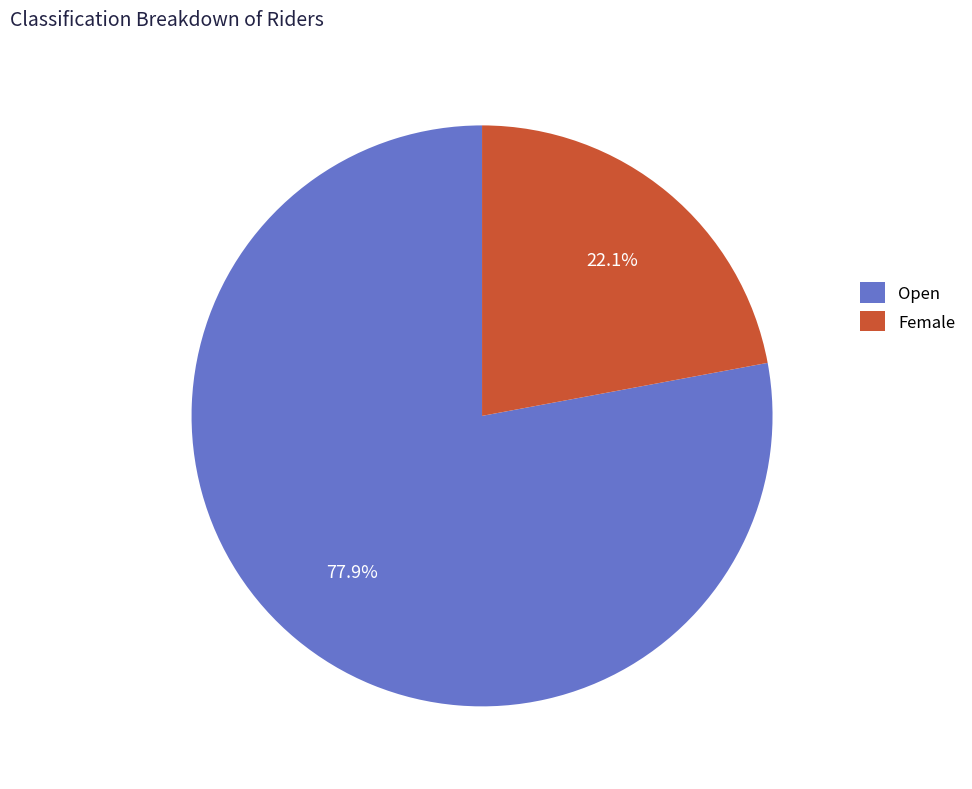

How many slices are in this pie chart?

2